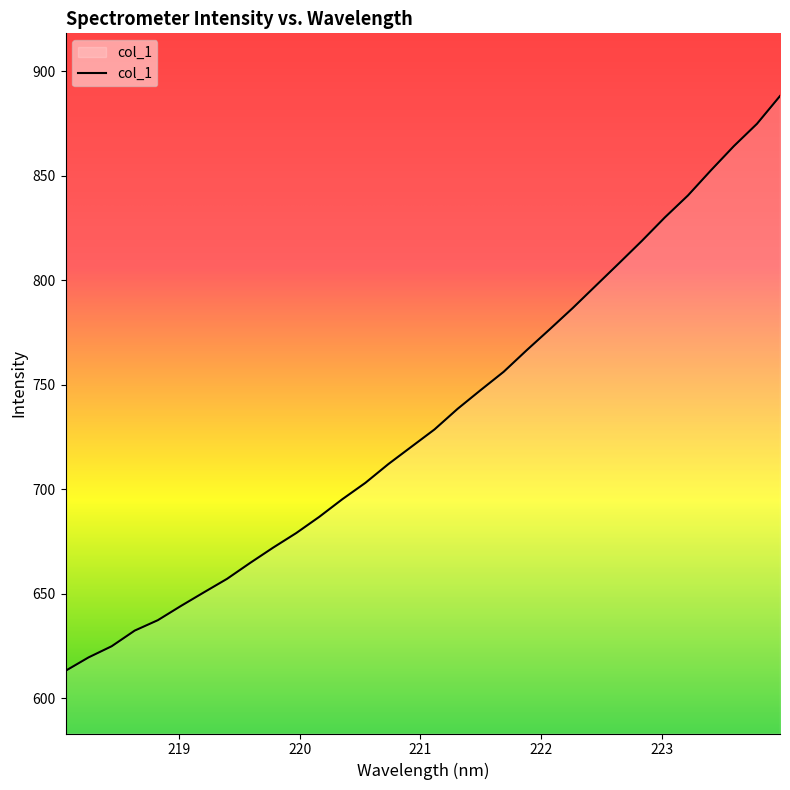

What is the maximum value shown in the chart?

888.1